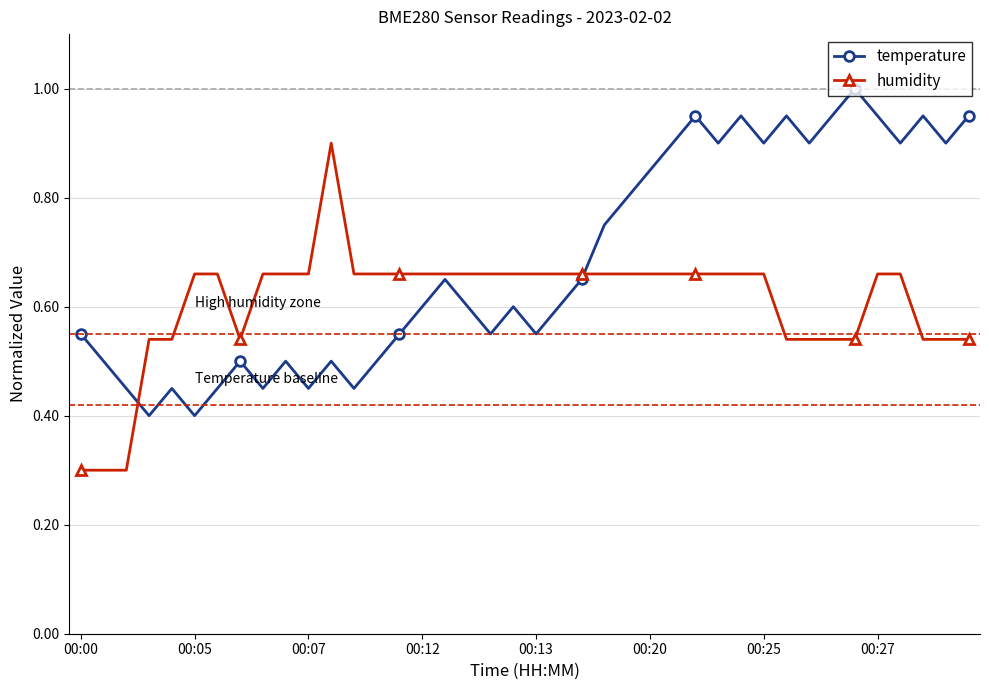

List the series in order of their peak value, highest first.

temperature, humidity